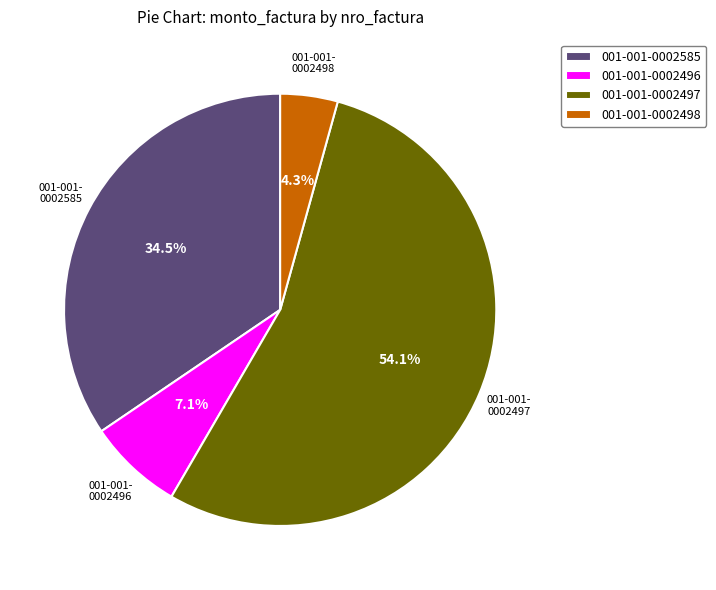

Is it true that 001-001-0002496 is 15% of the pie?

False